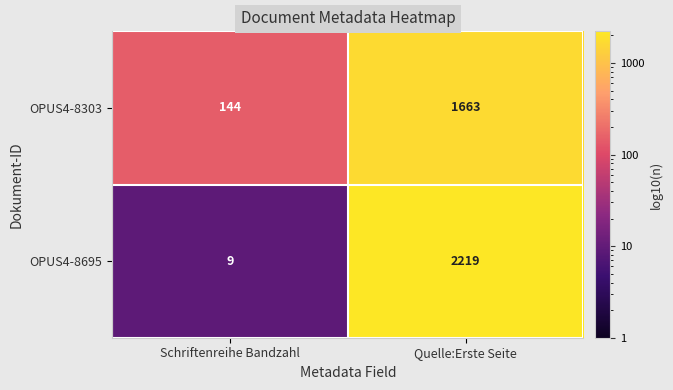

Between Schriftenreihe Bandzahl and Quelle:Erste Seite, which series saw the biggest shift?

OPUS4-8695